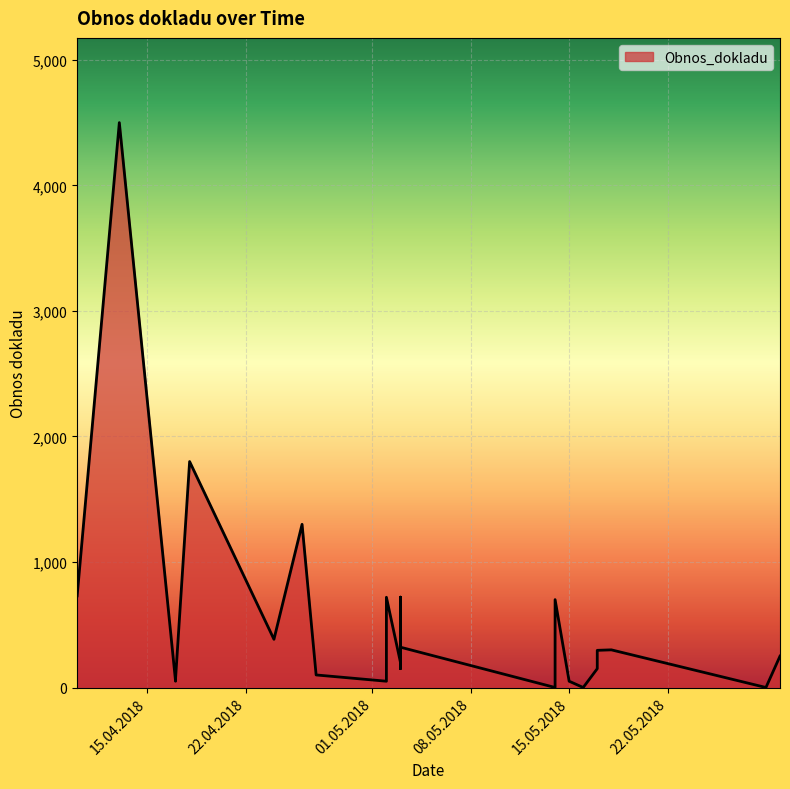

The chart shows a value of 245.5 at 17.05.2018. True or false?

False